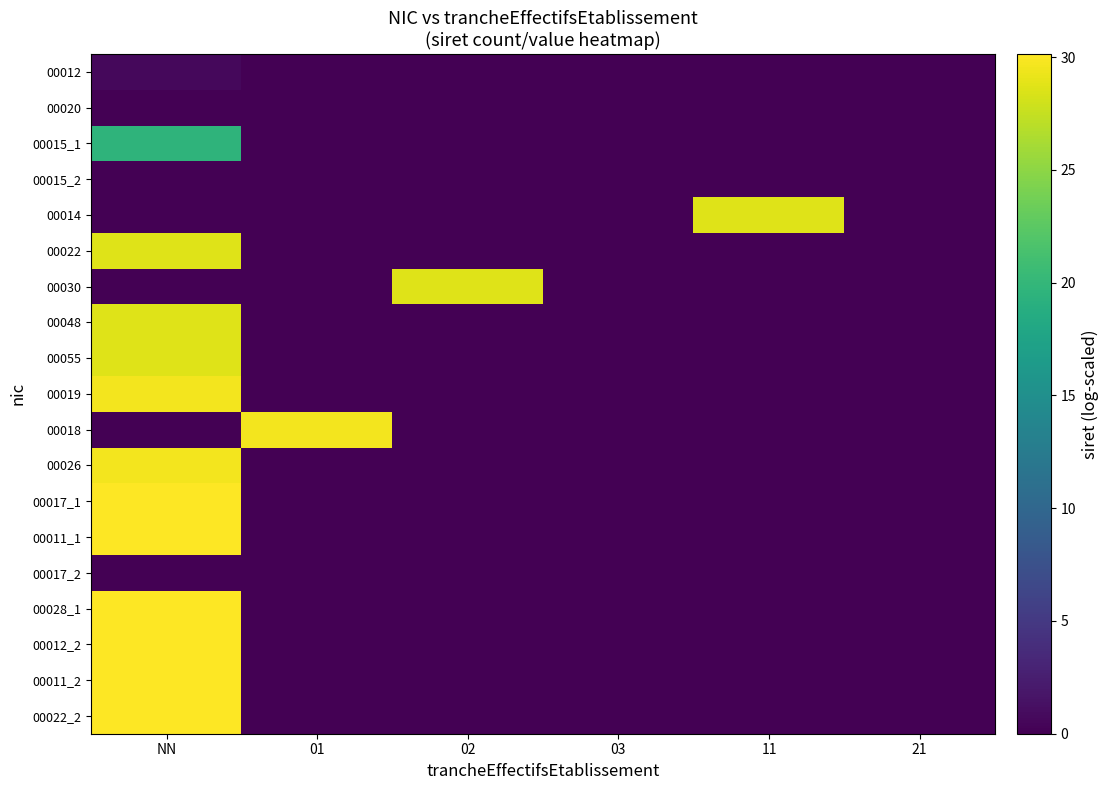

Which has a higher value, 02 or 21?

02